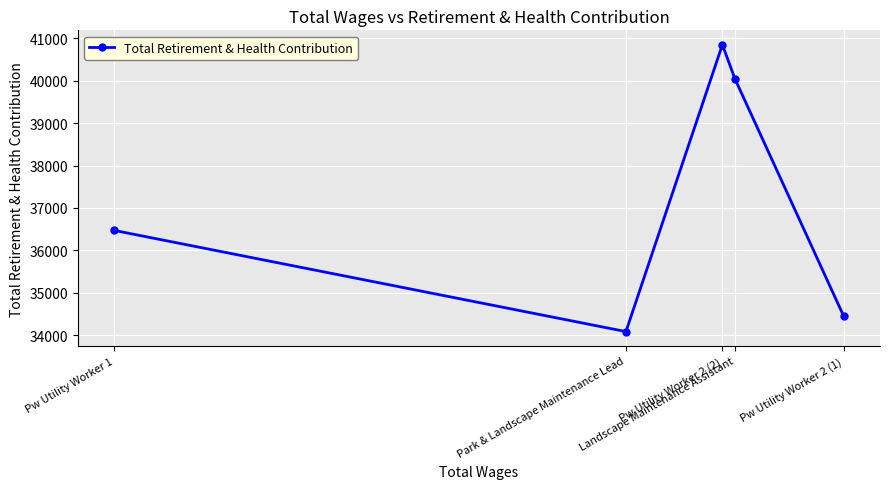

Is it true that the value at Landscape Maintenance Assistant is 11736?

False